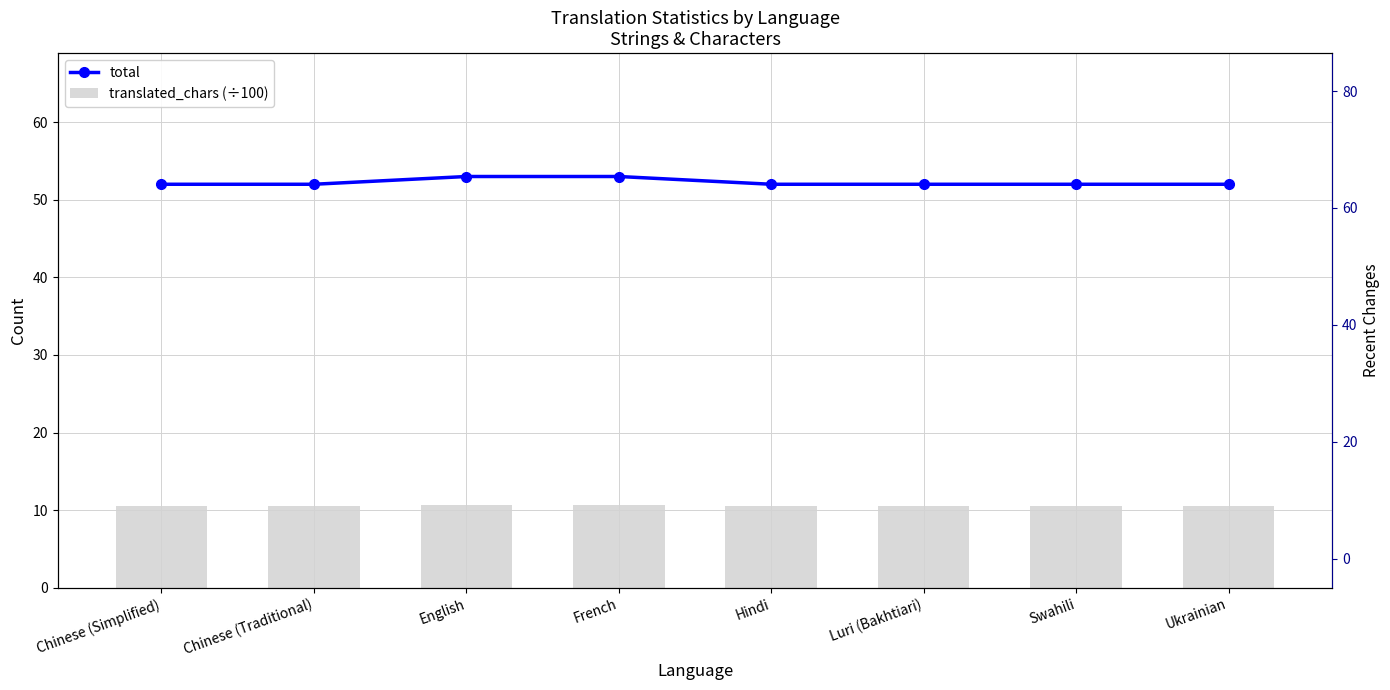

At which label does recent_changes reach its peak?

Luri (Bakhtiari)